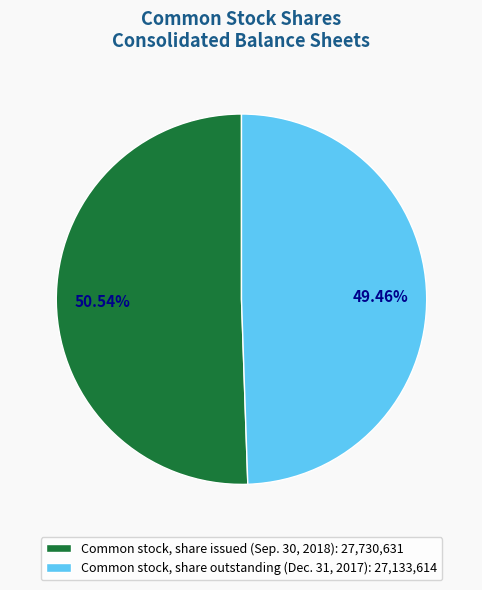

How many slices are in this pie chart?

2